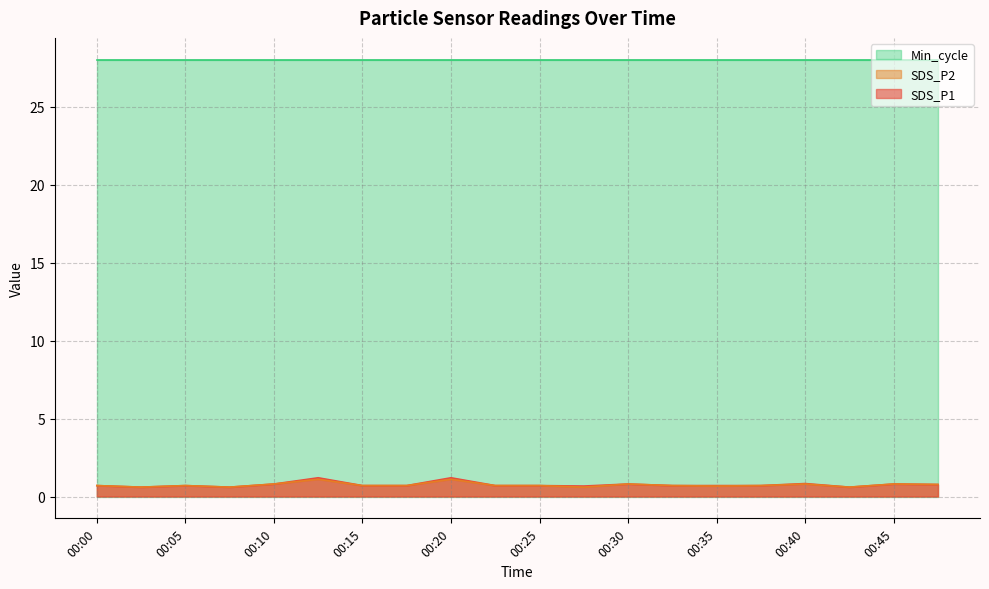

What is the difference between the second highest and second lowest values in the SDS_P2 series?

0.5